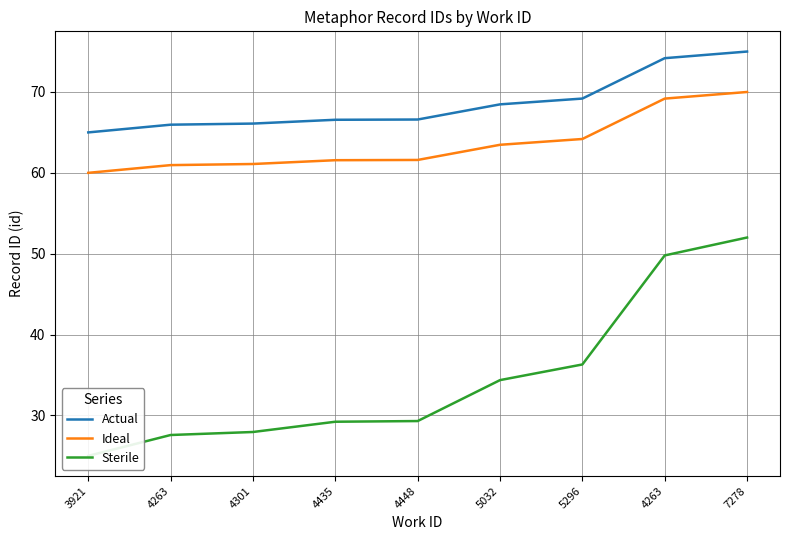

Where is Actual nearest to the value 70?

5296